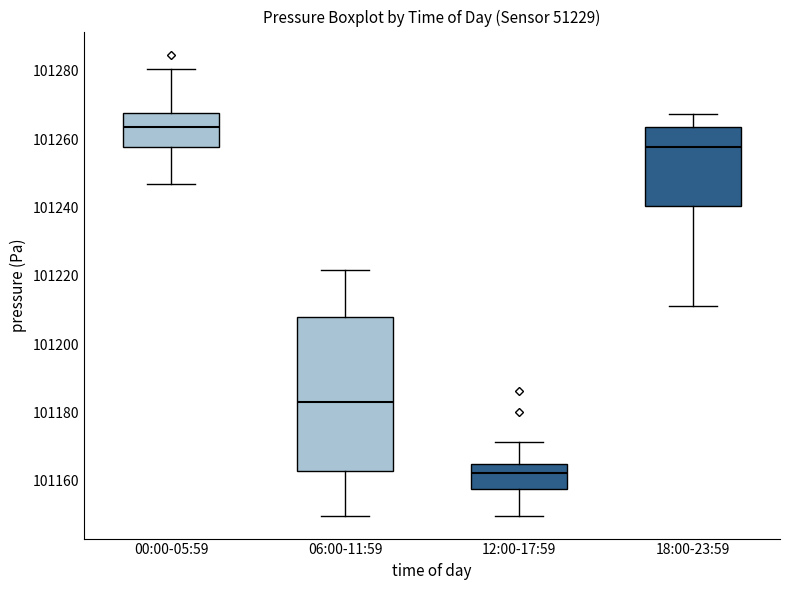

Which box's median line is the highest?

00:00-05:59